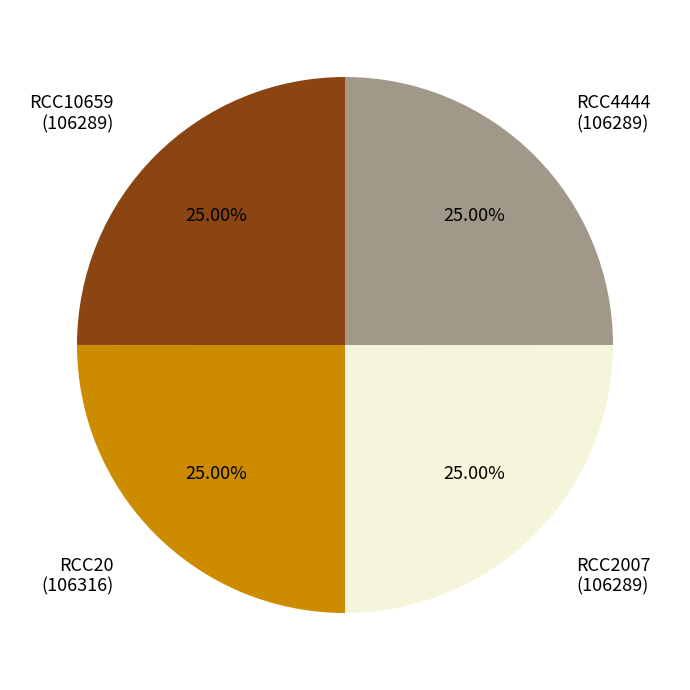

How many segments does this pie chart have?

4